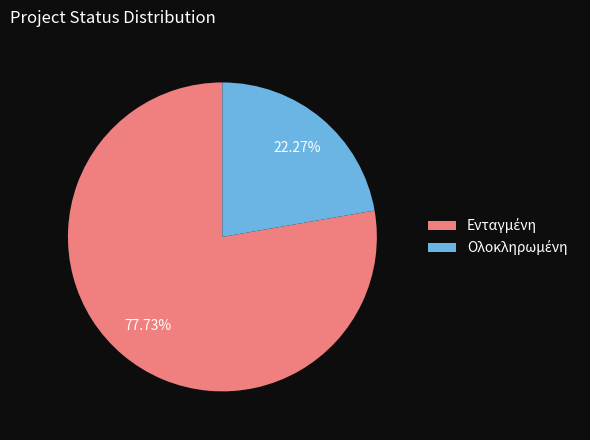

Is there a majority slice in this chart?

Yes